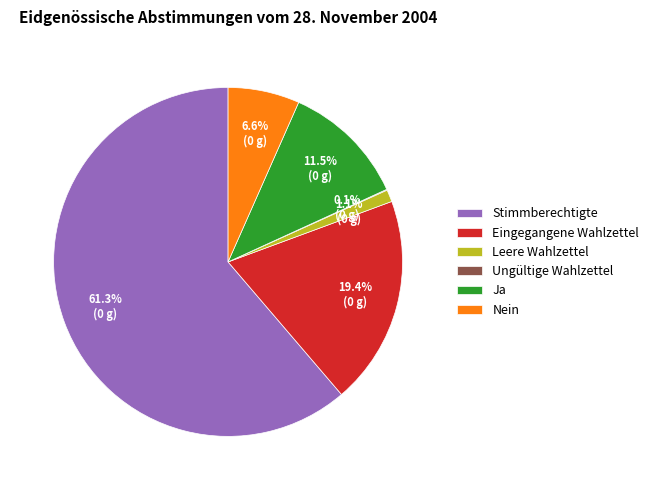

How much of the chart is everything except Nein?

93.4%